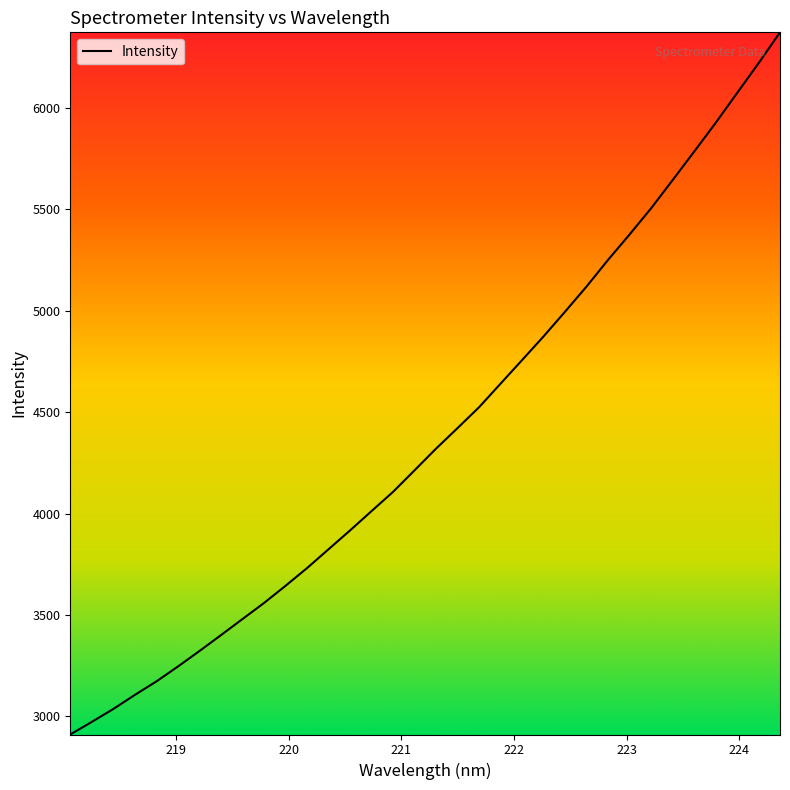

What is the difference between the maximum and minimum values?

3462.7